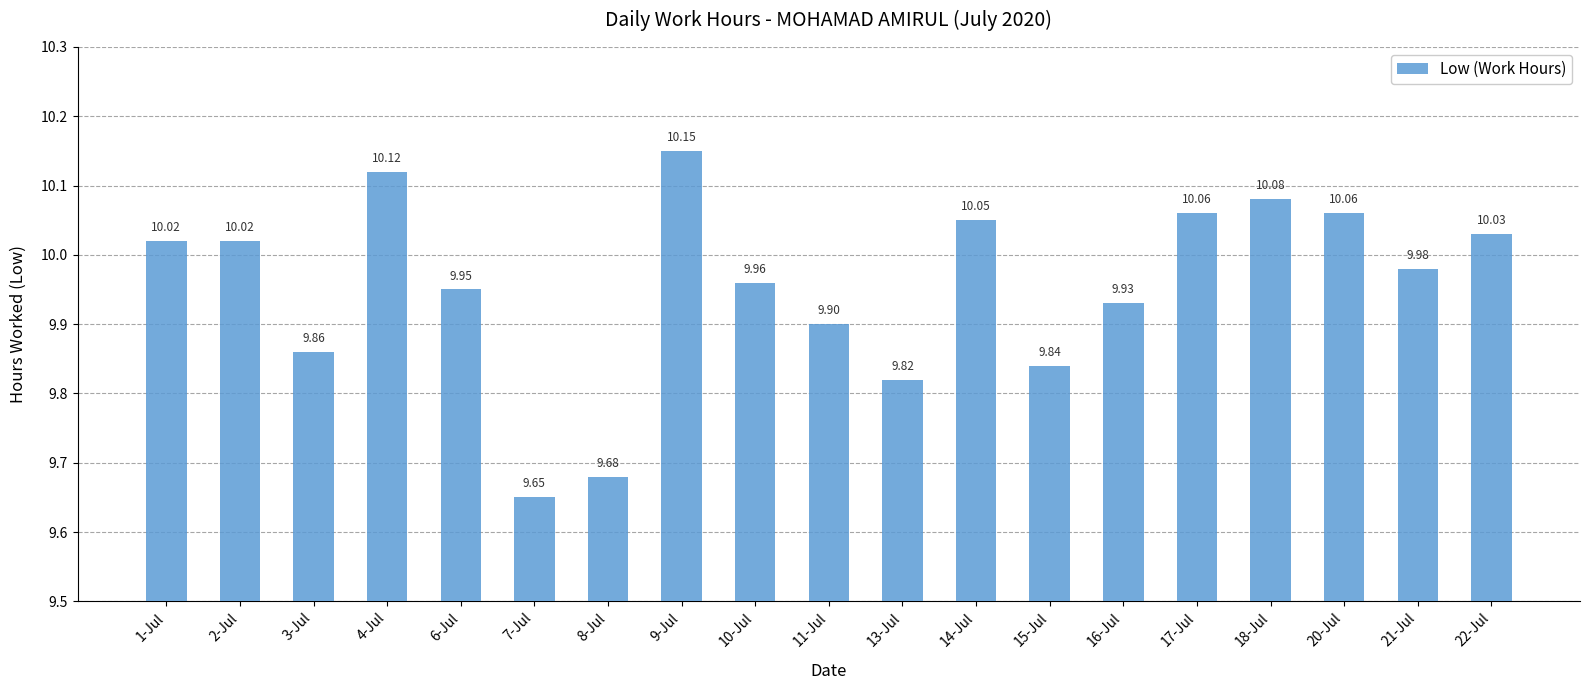

What is the difference between the second highest and second lowest values?

0.4